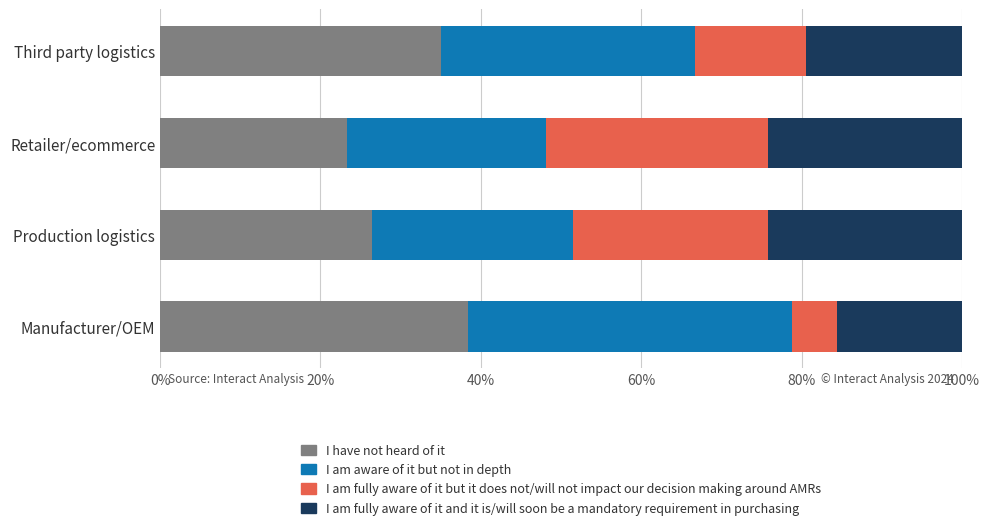

What is the total value across all series at Third party logistics?

100.0